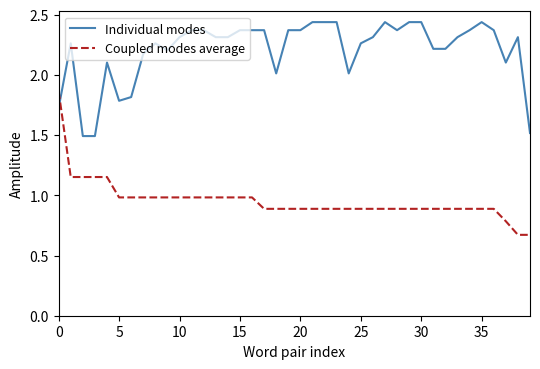

What is the difference between the maximum and minimum values in the Individual modes series?

0.9